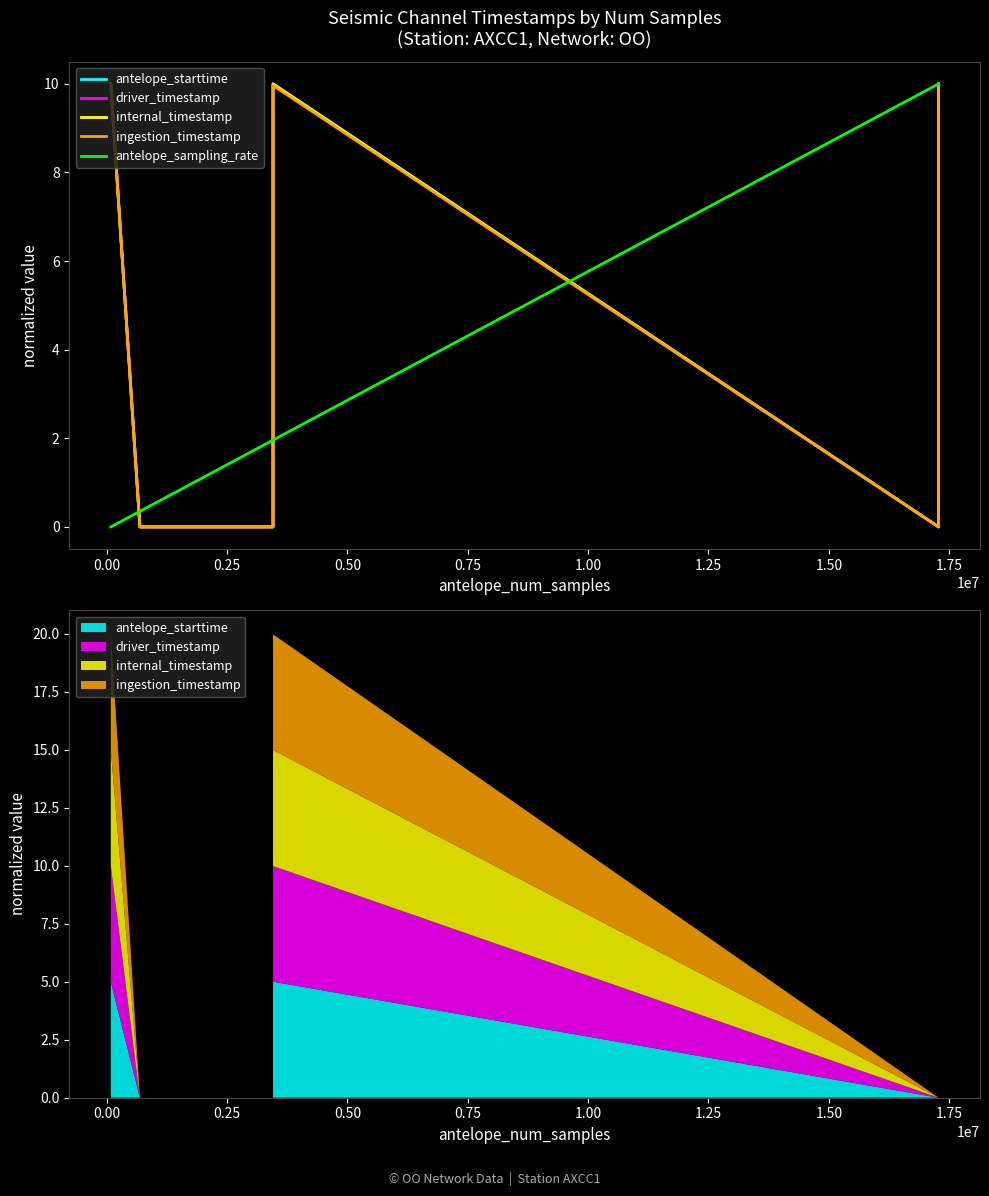

True or false: antelope_sampling_rate and ingestion_timestamp cross at least once.

True